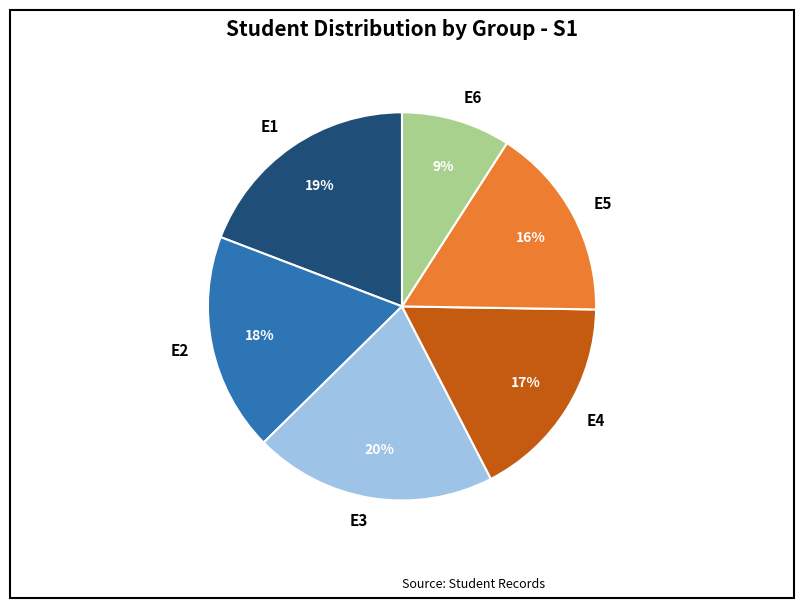

Which has a higher value, E1 or E5?

E1